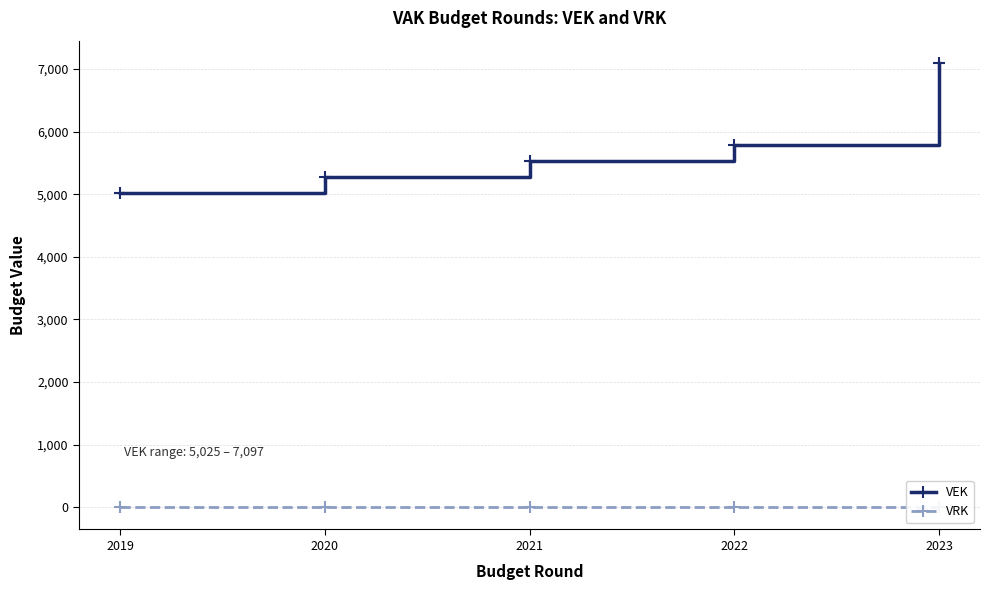

Reading left to right, what are all the values shown in this chart?

VEK: 2019=5025	2020=5269	2021=5524	2022=5792	2023=7097
VRK: 2019=0	2020=0	2021=0	2022=0	2023=0